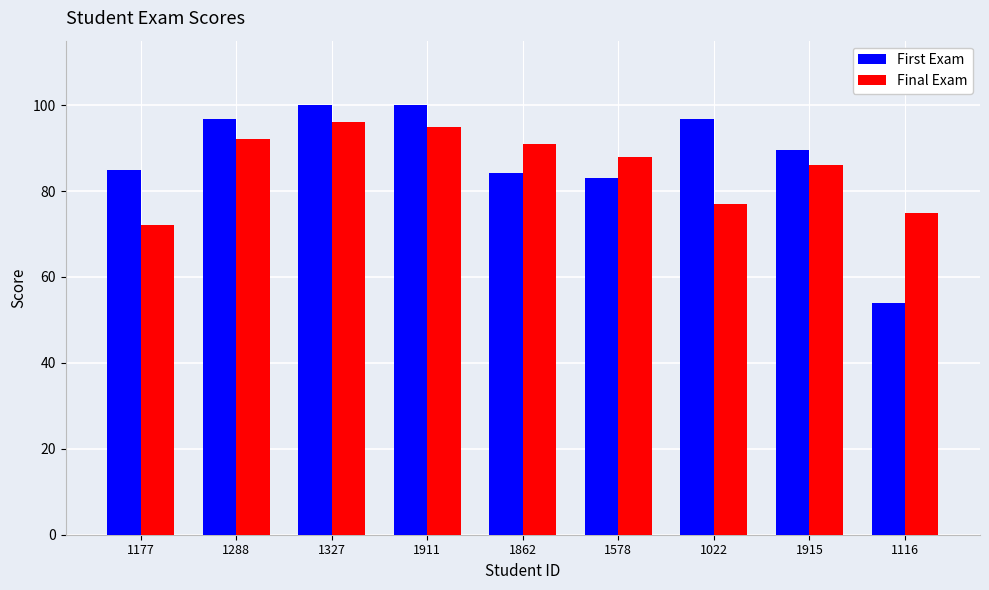

Rank the series at 1022 from lowest to highest value.

Final Exam, First Exam